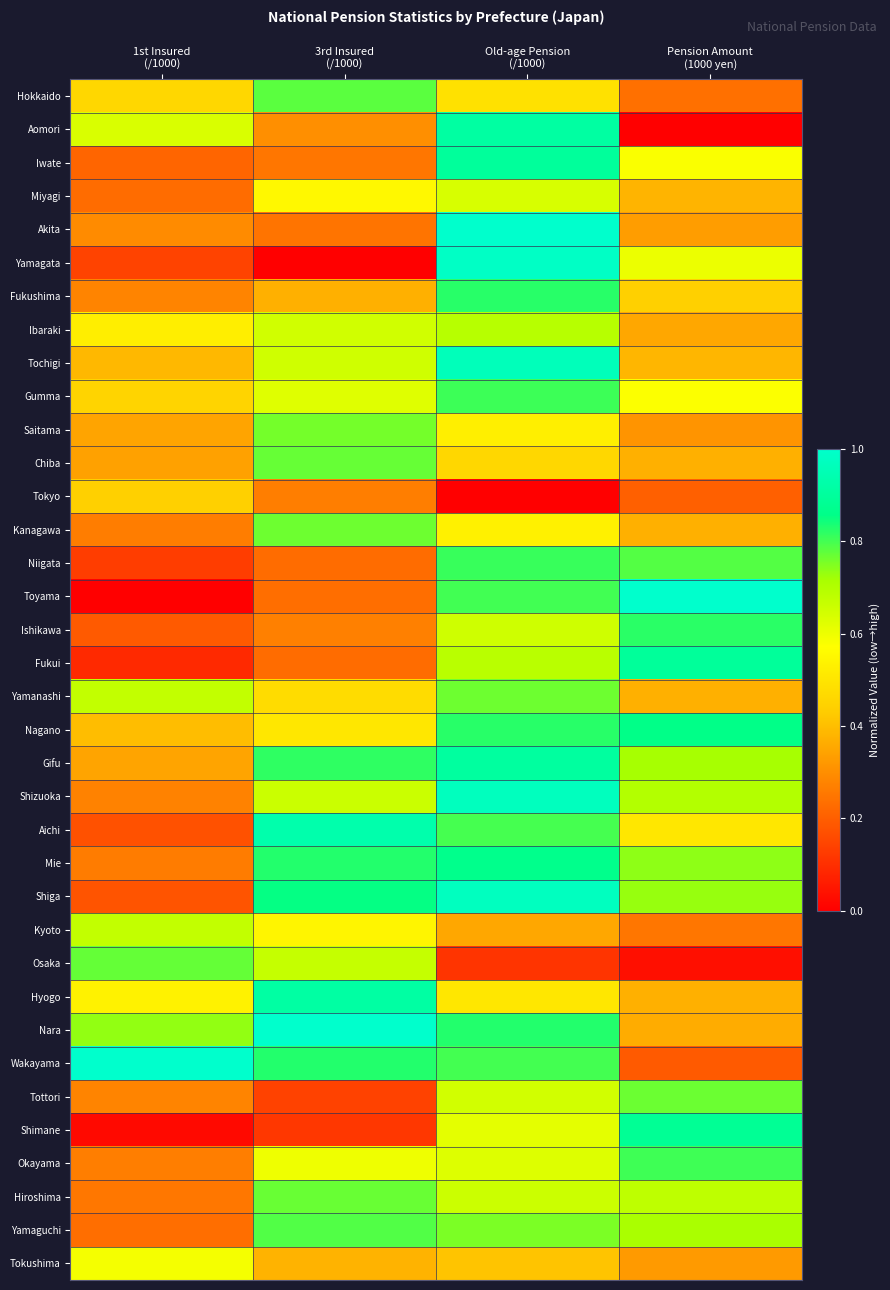

Reading right to left, extract all data points from this chart.

Hokkaido: Pension Amount
(1000 yen)=0.2	Old-age Pension
(/1000)=0.5	3rd Insured
(/1000)=0.8	1st Insured
(/1000)=0.5
Aomori: Pension Amount
(1000 yen)=0.0	Old-age Pension
(/1000)=0.9	3rd Insured
(/1000)=0.3	1st Insured
(/1000)=0.6
Iwate: Pension Amount
(1000 yen)=0.6	Old-age Pension
(/1000)=0.9	3rd Insured
(/1000)=0.2	1st Insured
(/1000)=0.2
Miyagi: Pension Amount
(1000 yen)=0.4	Old-age Pension
(/1000)=0.6	3rd Insured
(/1000)=0.6	1st Insured
(/1000)=0.2
Akita: Pension Amount
(1000 yen)=0.3	Old-age Pension
(/1000)=1.0	3rd Insured
(/1000)=0.2	1st Insured
(/1000)=0.3
Yamagata: Pension Amount
(1000 yen)=0.6	Old-age Pension
(/1000)=1.0	3rd Insured
(/1000)=0.0	1st Insured
(/1000)=0.1
Fukushima: Pension Amount
(1000 yen)=0.4	Old-age Pension
(/1000)=0.8	3rd Insured
(/1000)=0.4	1st Insured
(/1000)=0.3
Ibaraki: Pension Amount
(1000 yen)=0.4	Old-age Pension
(/1000)=0.7	3rd Insured
(/1000)=0.6	1st Insured
(/1000)=0.5
Tochigi: Pension Amount
(1000 yen)=0.4	Old-age Pension
(/1000)=1.0	3rd Insured
(/1000)=0.7	1st Insured
(/1000)=0.4
Gumma: Pension Amount
(1000 yen)=0.6	Old-age Pension
(/1000)=0.8	3rd Insured
(/1000)=0.6	1st Insured
(/1000)=0.5
Saitama: Pension Amount
(1000 yen)=0.3	Old-age Pension
(/1000)=0.5	3rd Insured
(/1000)=0.8	1st Insured
(/1000)=0.3
Chiba: Pension Amount
(1000 yen)=0.4	Old-age Pension
(/1000)=0.5	3rd Insured
(/1000)=0.8	1st Insured
(/1000)=0.3
Tokyo: Pension Amount
(1000 yen)=0.2	Old-age Pension
(/1000)=0.0	3rd Insured
(/1000)=0.3	1st Insured
(/1000)=0.4
Kanagawa: Pension Amount
(1000 yen)=0.4	Old-age Pension
(/1000)=0.5	3rd Insured
(/1000)=0.8	1st Insured
(/1000)=0.3
Niigata: Pension Amount
(1000 yen)=0.8	Old-age Pension
(/1000)=0.8	3rd Insured
(/1000)=0.2	1st Insured
(/1000)=0.1
Toyama: Pension Amount
(1000 yen)=1.0	Old-age Pension
(/1000)=0.8	3rd Insured
(/1000)=0.2	1st Insured
(/1000)=0.0
Ishikawa: Pension Amount
(1000 yen)=0.8	Old-age Pension
(/1000)=0.7	3rd Insured
(/1000)=0.3	1st Insured
(/1000)=0.2
Fukui: Pension Amount
(1000 yen)=0.9	Old-age Pension
(/1000)=0.7	3rd Insured
(/1000)=0.2	1st Insured
(/1000)=0.1
Yamanashi: Pension Amount
(1000 yen)=0.4	Old-age Pension
(/1000)=0.8	3rd Insured
(/1000)=0.5	1st Insured
(/1000)=0.7
Nagano: Pension Amount
(1000 yen)=0.9	Old-age Pension
(/1000)=0.8	3rd Insured
(/1000)=0.5	1st Insured
(/1000)=0.4
Gifu: Pension Amount
(1000 yen)=0.7	Old-age Pension
(/1000)=0.9	3rd Insured
(/1000)=0.8	1st Insured
(/1000)=0.3
Shizuoka: Pension Amount
(1000 yen)=0.7	Old-age Pension
(/1000)=1.0	3rd Insured
(/1000)=0.7	1st Insured
(/1000)=0.3
Aichi: Pension Amount
(1000 yen)=0.5	Old-age Pension
(/1000)=0.8	3rd Insured
(/1000)=0.9	1st Insured
(/1000)=0.2
Mie: Pension Amount
(1000 yen)=0.7	Old-age Pension
(/1000)=0.9	3rd Insured
(/1000)=0.8	1st Insured
(/1000)=0.3
Shiga: Pension Amount
(1000 yen)=0.7	Old-age Pension
(/1000)=1.0	3rd Insured
(/1000)=0.9	1st Insured
(/1000)=0.2
Kyoto: Pension Amount
(1000 yen)=0.2	Old-age Pension
(/1000)=0.4	3rd Insured
(/1000)=0.5	1st Insured
(/1000)=0.7
Osaka: Pension Amount
(1000 yen)=0.0	Old-age Pension
(/1000)=0.1	3rd Insured
(/1000)=0.7	1st Insured
(/1000)=0.8
Hyogo: Pension Amount
(1000 yen)=0.4	Old-age Pension
(/1000)=0.5	3rd Insured
(/1000)=0.9	1st Insured
(/1000)=0.5
Nara: Pension Amount
(1000 yen)=0.4	Old-age Pension
(/1000)=0.8	3rd Insured
(/1000)=1.0	1st Insured
(/1000)=0.7
Wakayama: Pension Amount
(1000 yen)=0.2	Old-age Pension
(/1000)=0.8	3rd Insured
(/1000)=0.8	1st Insured
(/1000)=1.0
Tottori: Pension Amount
(1000 yen)=0.8	Old-age Pension
(/1000)=0.6	3rd Insured
(/1000)=0.1	1st Insured
(/1000)=0.3
Shimane: Pension Amount
(1000 yen)=0.9	Old-age Pension
(/1000)=0.6	3rd Insured
(/1000)=0.1	1st Insured
(/1000)=0.0
Okayama: Pension Amount
(1000 yen)=0.8	Old-age Pension
(/1000)=0.6	3rd Insured
(/1000)=0.6	1st Insured
(/1000)=0.3
Hiroshima: Pension Amount
(1000 yen)=0.7	Old-age Pension
(/1000)=0.7	3rd Insured
(/1000)=0.8	1st Insured
(/1000)=0.3
Yamaguchi: Pension Amount
(1000 yen)=0.7	Old-age Pension
(/1000)=0.8	3rd Insured
(/1000)=0.8	1st Insured
(/1000)=0.2
Tokushima: Pension Amount
(1000 yen)=0.3	Old-age Pension
(/1000)=0.4	3rd Insured
(/1000)=0.4	1st Insured
(/1000)=0.6